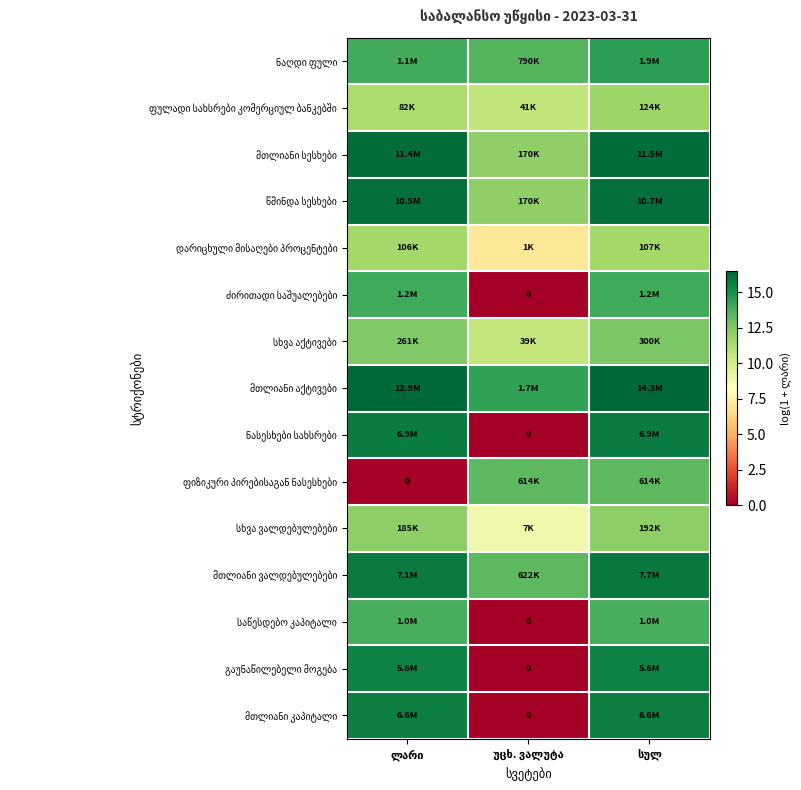

How many values in the მთლიანი აქტივები series exceed 16?

2